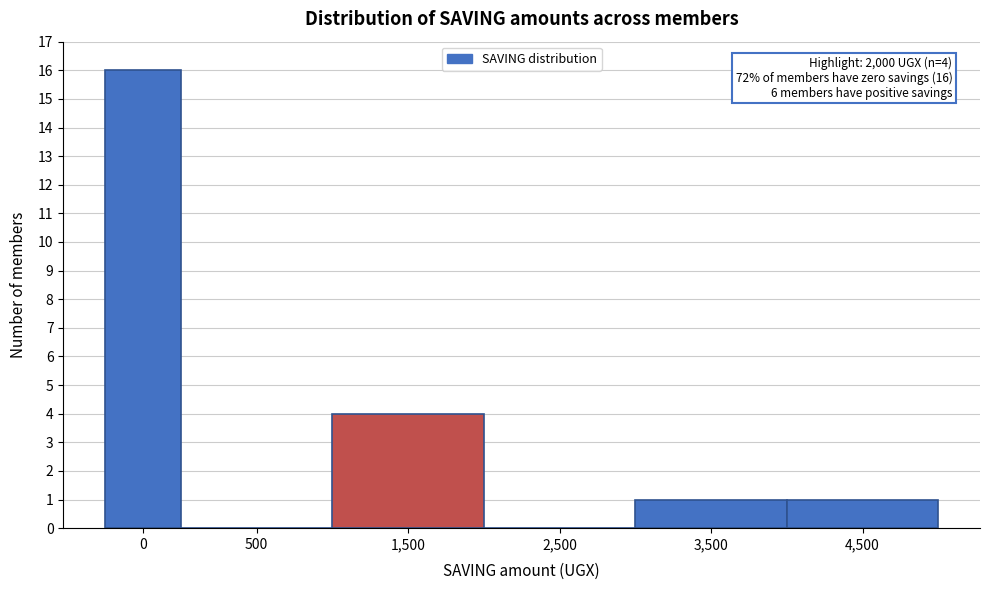

Reading left to right, transcribe all the data shown in this chart.

0=16	500=0	1,500=4	2,500=0	3,500=1	4,500=1